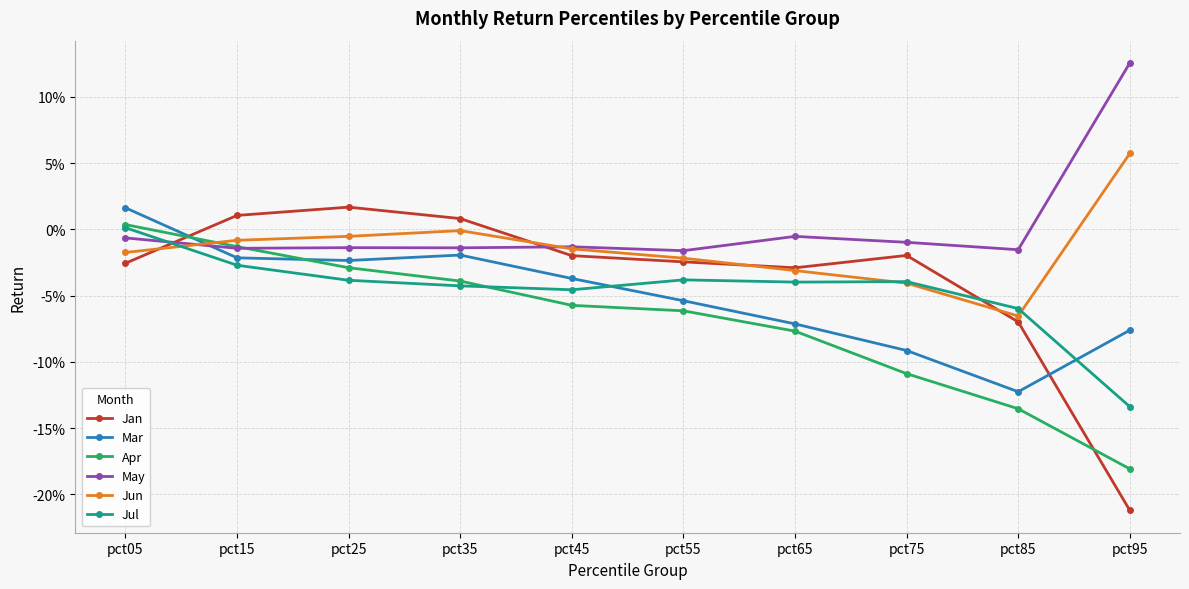

How many times do May and Mar cross each other?

1